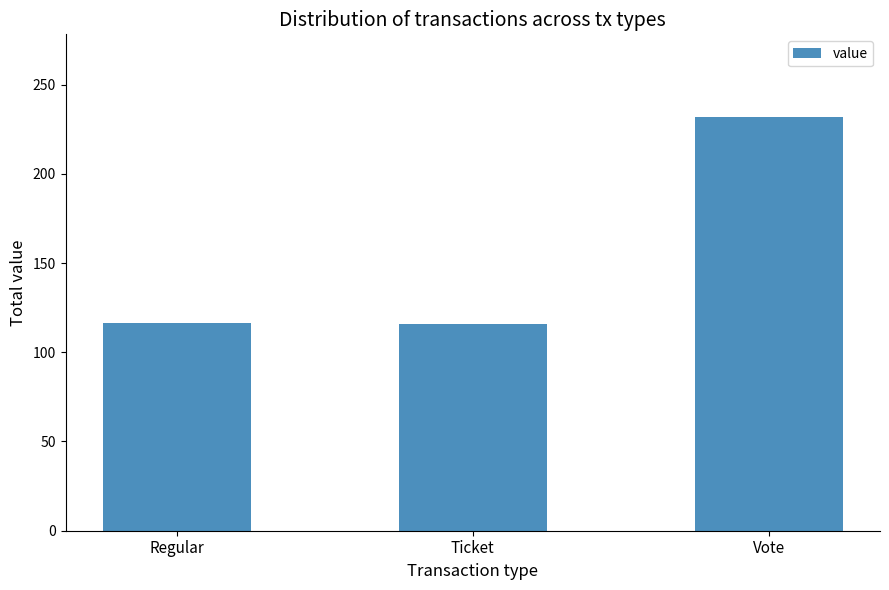

How many distinct data groups are displayed?

1